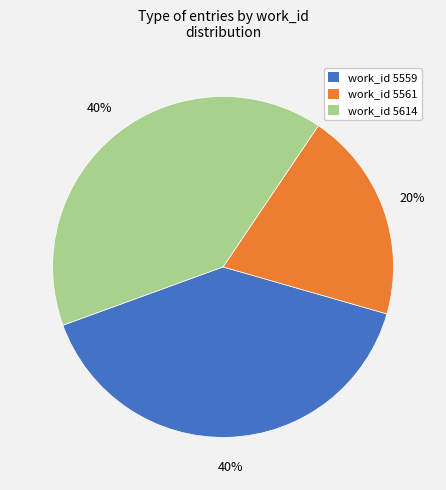

Is there any slice that represents more than half of the pie?

No